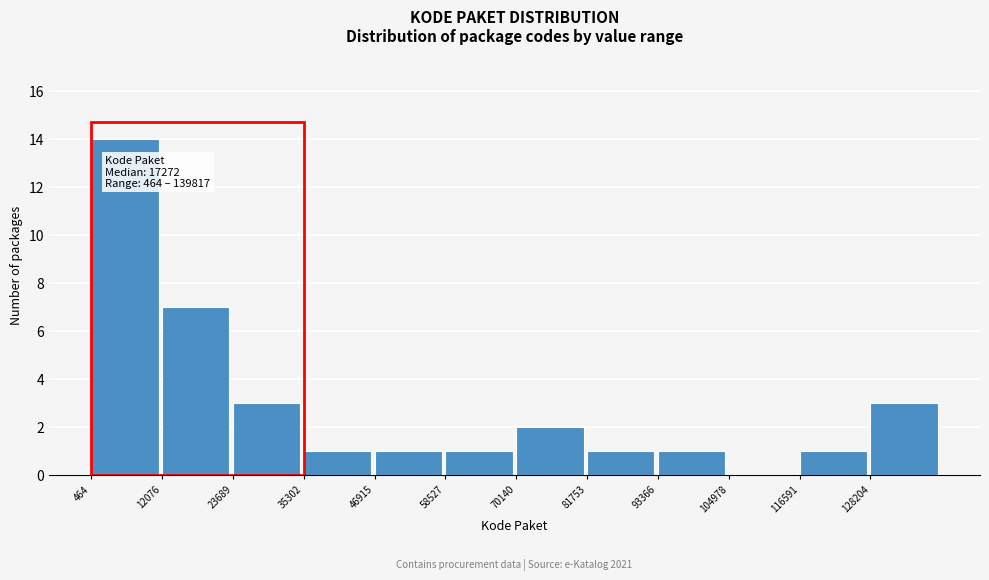

Over which range of the x-axis is the bar tallest?

0 to 12000